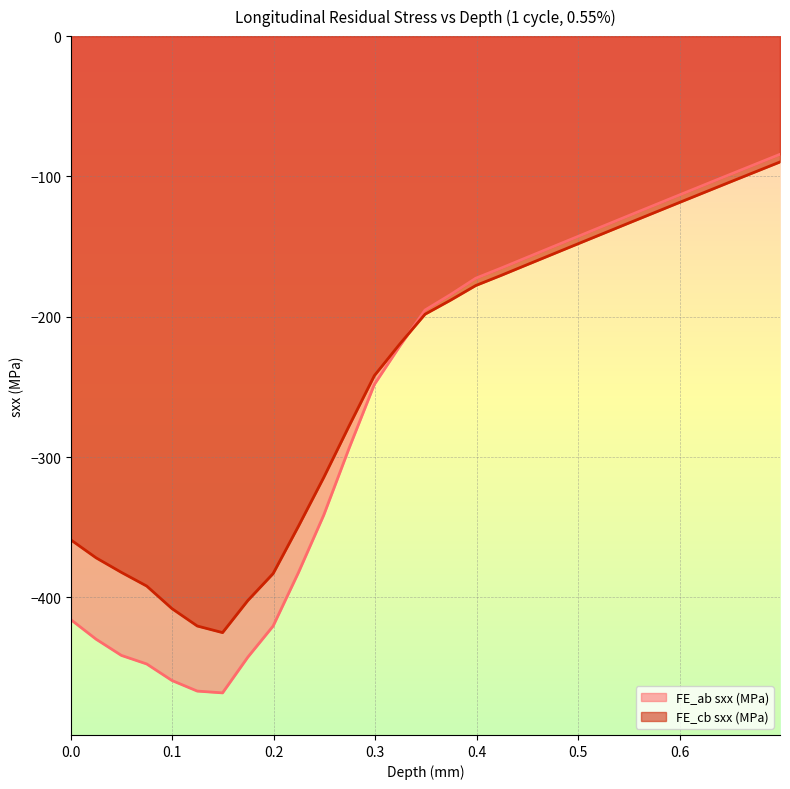

Reading left to right, what are all the values shown in this chart?

FE_ab sxx (MPa): -415.8	-429.8	-441.3	-447.4	-459.2	-466.7	-468.0	-442.6	-420.4	-382.3	-341.4	-293.8	-248.2	-221.0	-195.2	-184.3	-172.6	-165.3	-157.9	-150.4	-143.0	-135.6	-128.2	-120.8	-113.5	-106.1	-98.8	-91.5	-84.2
FE_cb sxx (MPa): -359.0	-371.8	-382.2	-391.9	-408.0	-420.4	-425.1	-402.2	-383.0	-349.3	-314.5	-277.9	-242.0	-219.5	-198.2	-188.2	-177.7	-170.5	-163.1	-155.7	-148.2	-140.9	-133.5	-126.1	-118.8	-111.5	-104.2	-96.9	-89.7